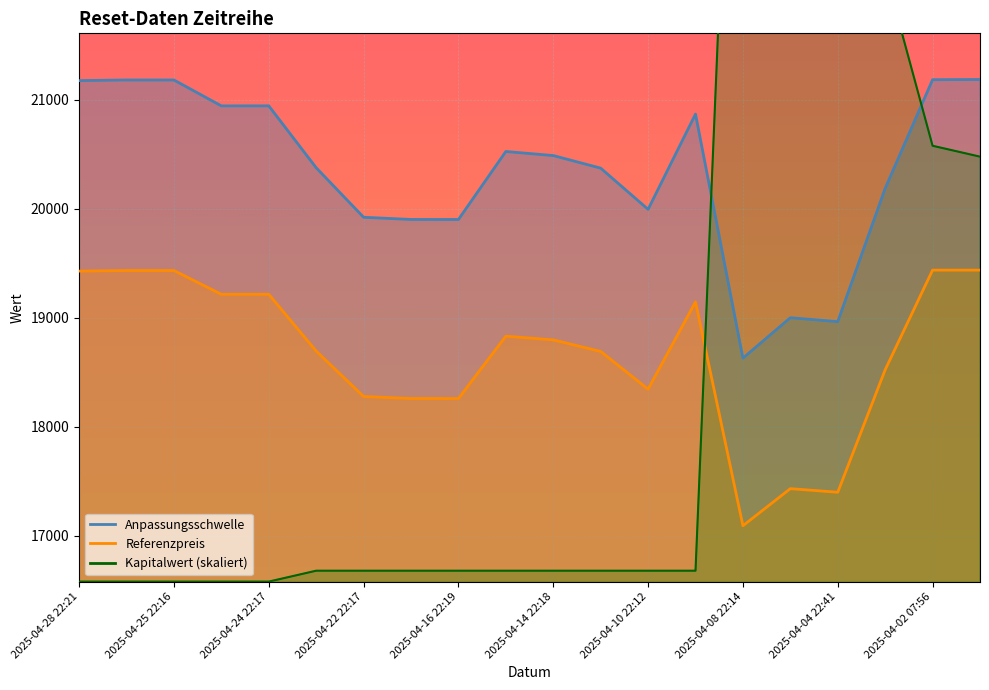

Is it true that Kapitalwert equals 25377.7 at 2025-04-07 22:13?

True